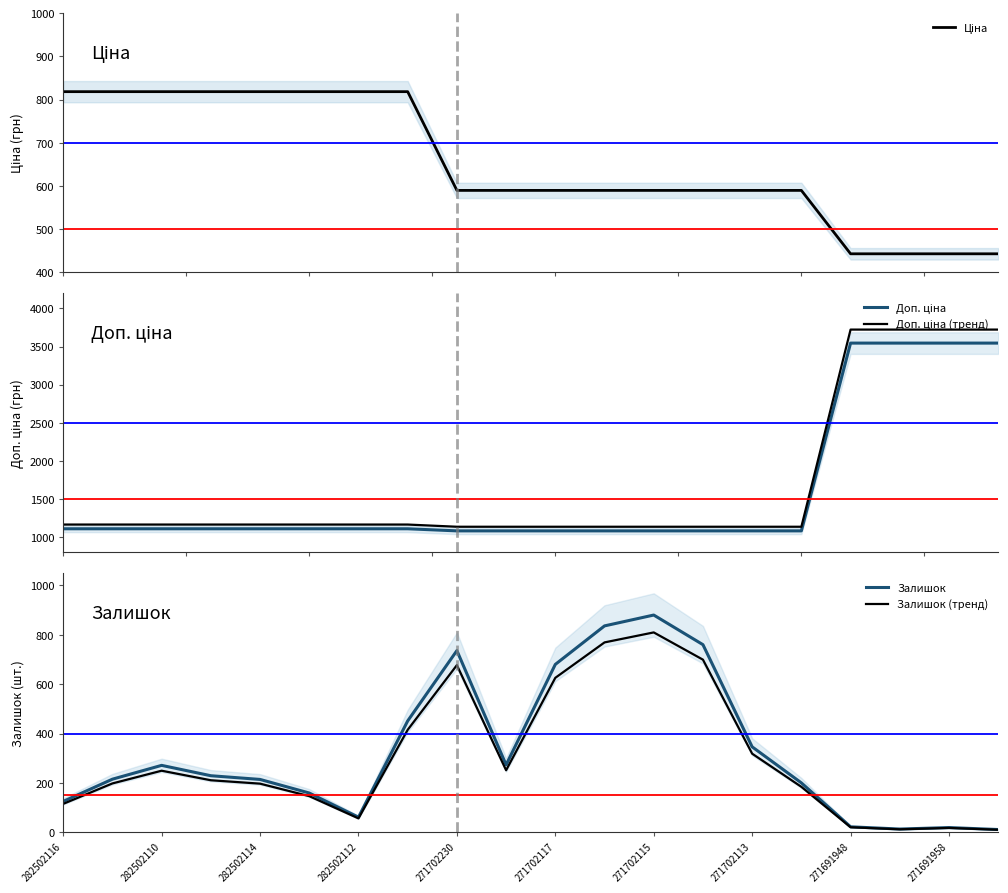

At which label does Залишок (тренд) reach its peak?

271702115